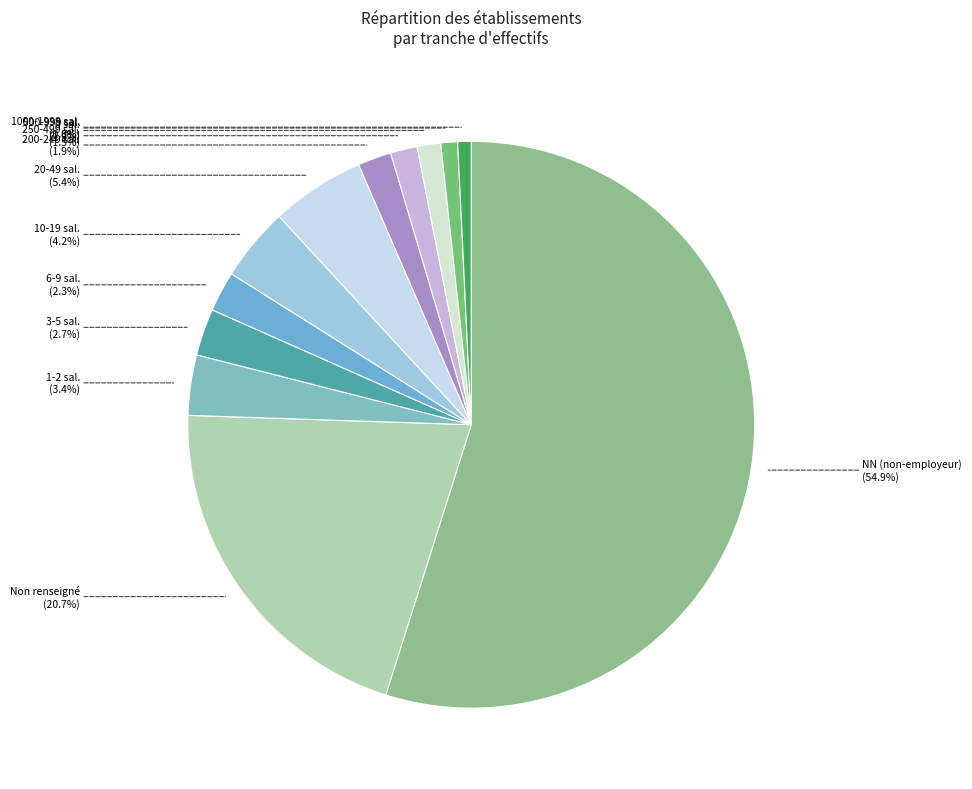

How many slices are in this pie chart?

12